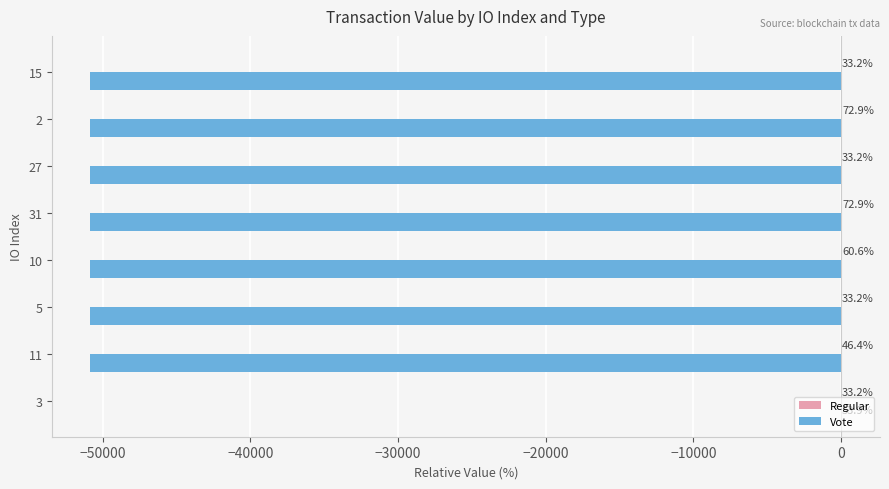

At which category is the sum across all series the highest?

3